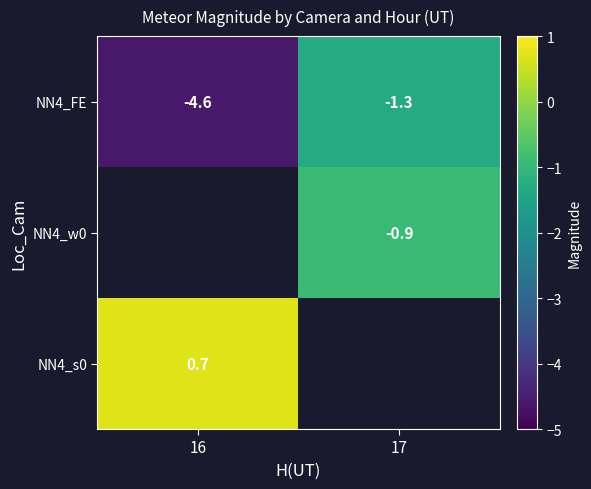

The value of NN4_s0 at 16 is 1.1. True or false?

False